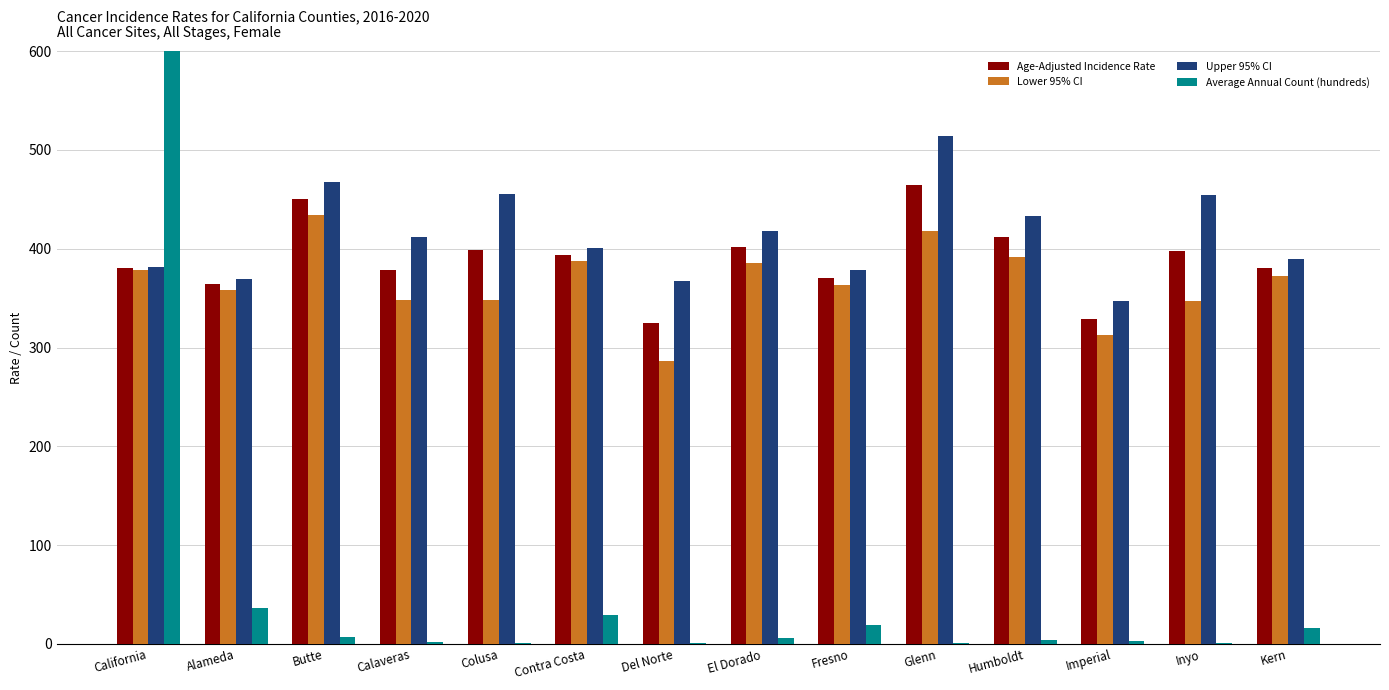

What are all the series names shown in the legend?

Age-Adjusted Incidence Rate, Lower 95% CI, Upper 95% CI, Average Annual Count (hundreds)